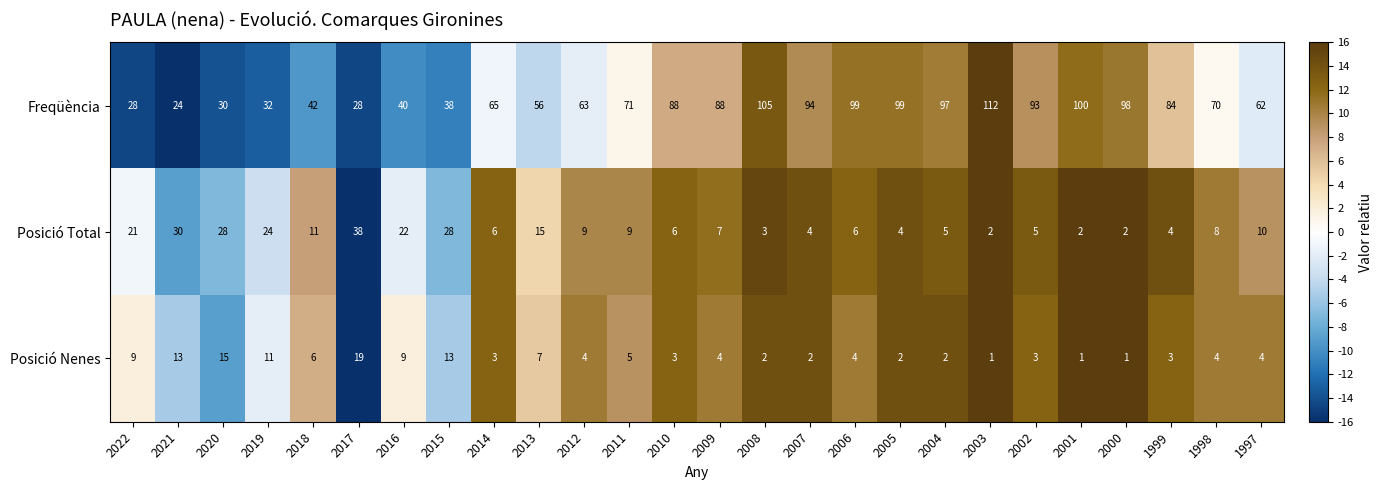

Rank the series at 2011 from lowest to highest value.

Posició Nenes, Posició Total, Freqüència